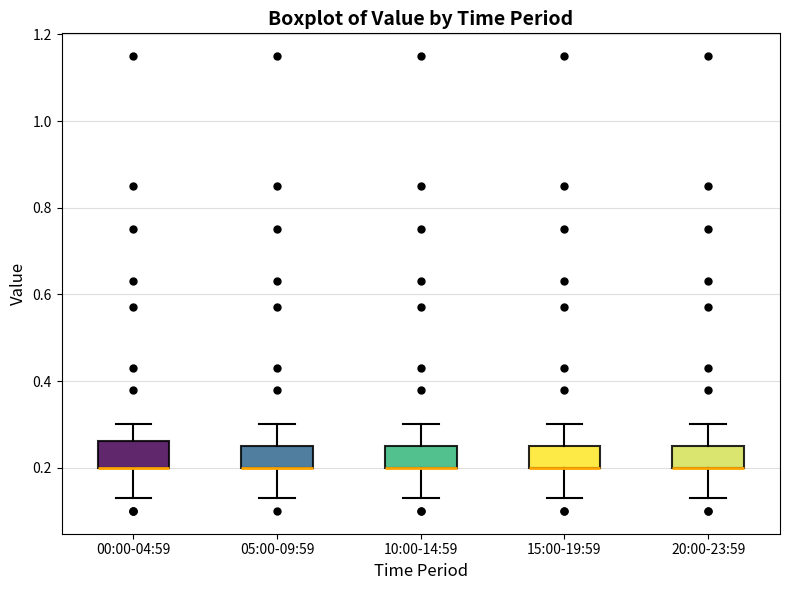

Reading left to right, read every box against the y-axis: the position of its median line, the range the box covers, and the ends of its whiskers. The values are not printed on the chart, so give them approximately, as read against the axis.

00:00-04:59: median 0.20 (drawn on the box's lower edge), box 0.20 to 0.26, whiskers 0.14 to 0.30
05:00-09:59: median 0.20 (drawn on the box's lower edge), box 0.20 to 0.26, whiskers 0.14 to 0.30
10:00-14:59: median 0.20 (drawn on the box's lower edge), box 0.20 to 0.26, whiskers 0.14 to 0.30
15:00-19:59: median 0.20 (drawn on the box's lower edge), box 0.20 to 0.26, whiskers 0.14 to 0.30
20:00-23:59: median 0.20 (drawn on the box's lower edge), box 0.20 to 0.26, whiskers 0.14 to 0.30